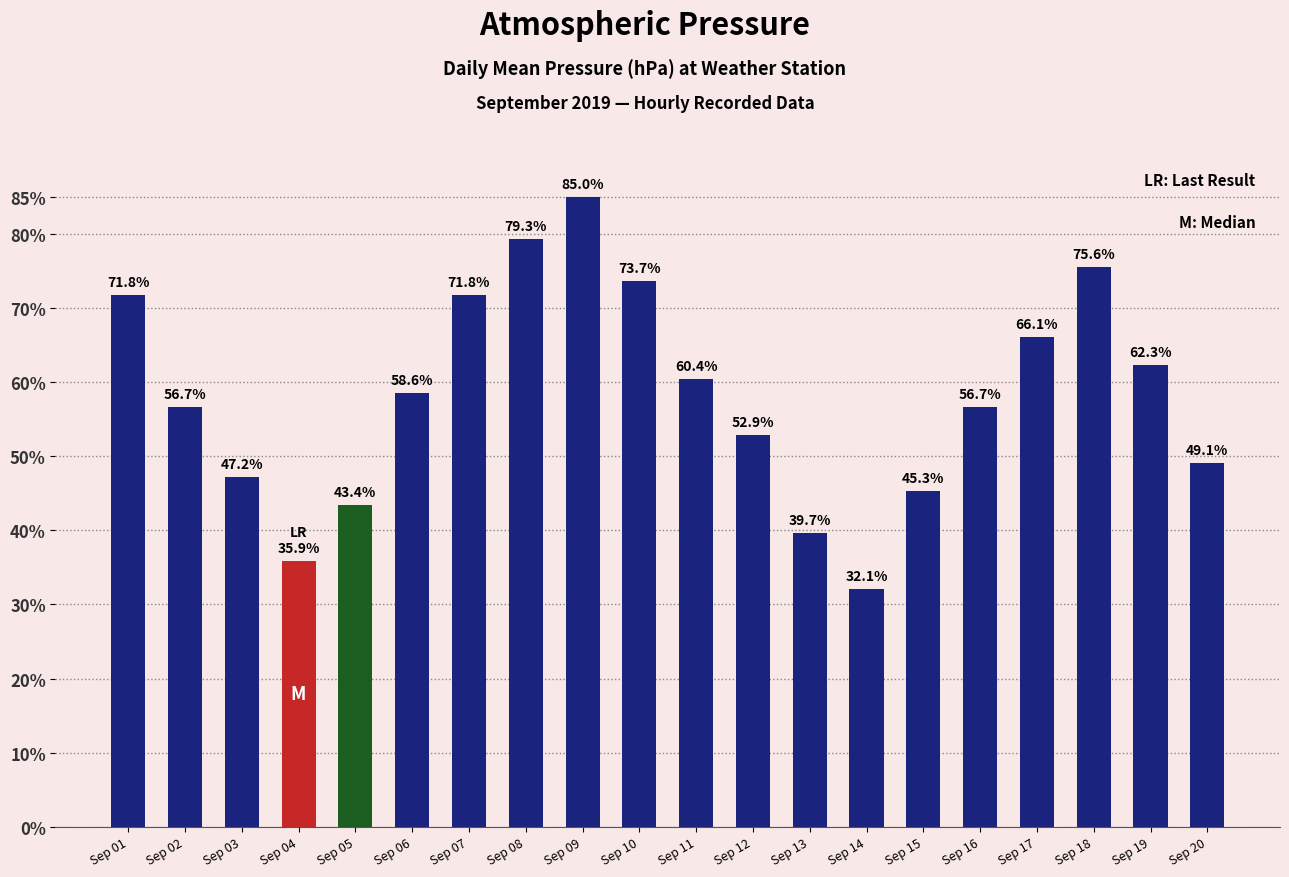

At which category does the chart reach its peak across all series?

Sep 09